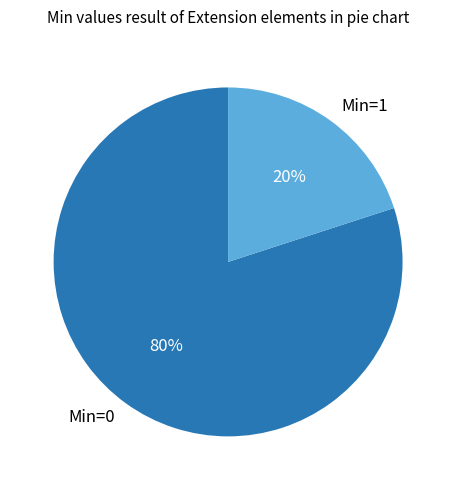

What is the ratio of the value at Min=0 to the value at Min=1?

4.0